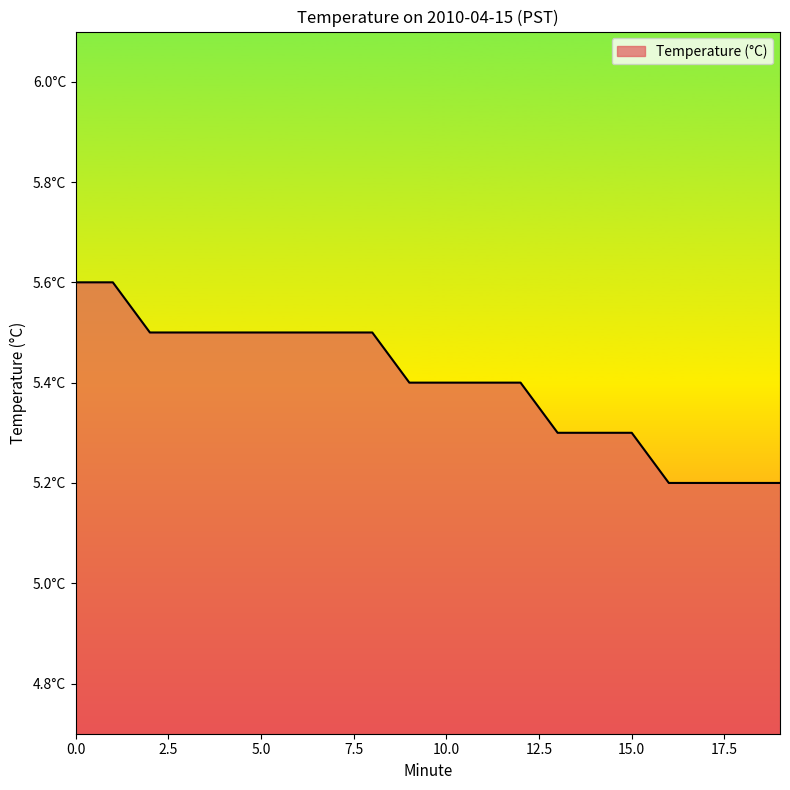

What is the value of the 19th point from the left?

5.2